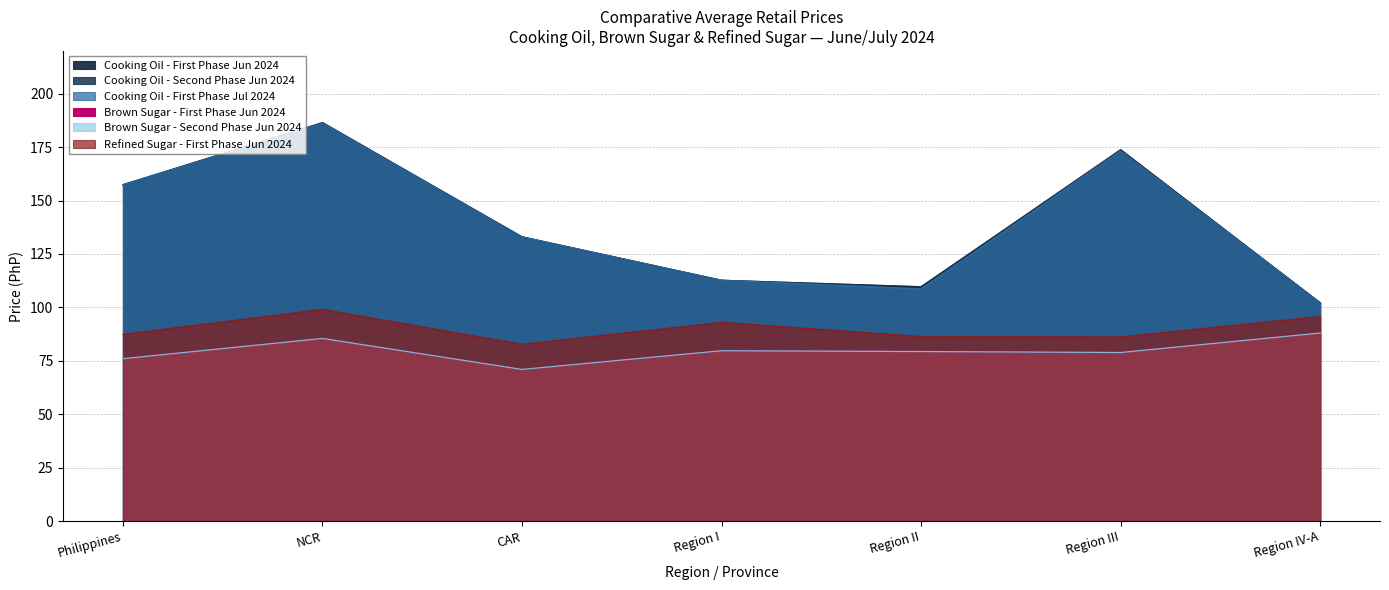

The value of Cooking Oil - First Phase Jul 2024 at CAR is 133.0. True or false?

True